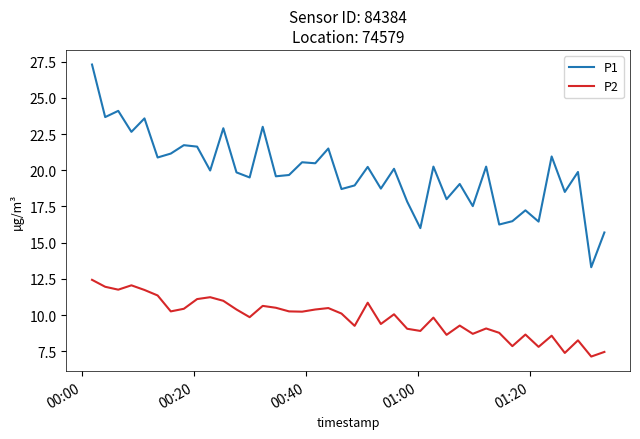

True or false: P2 and P1 intersect in this chart.

False